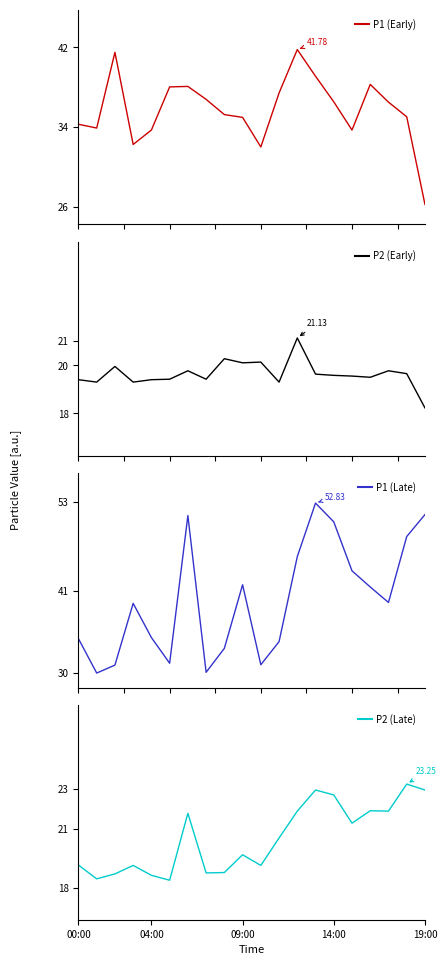

What is the minimum value for P1 (Late)?

30.0